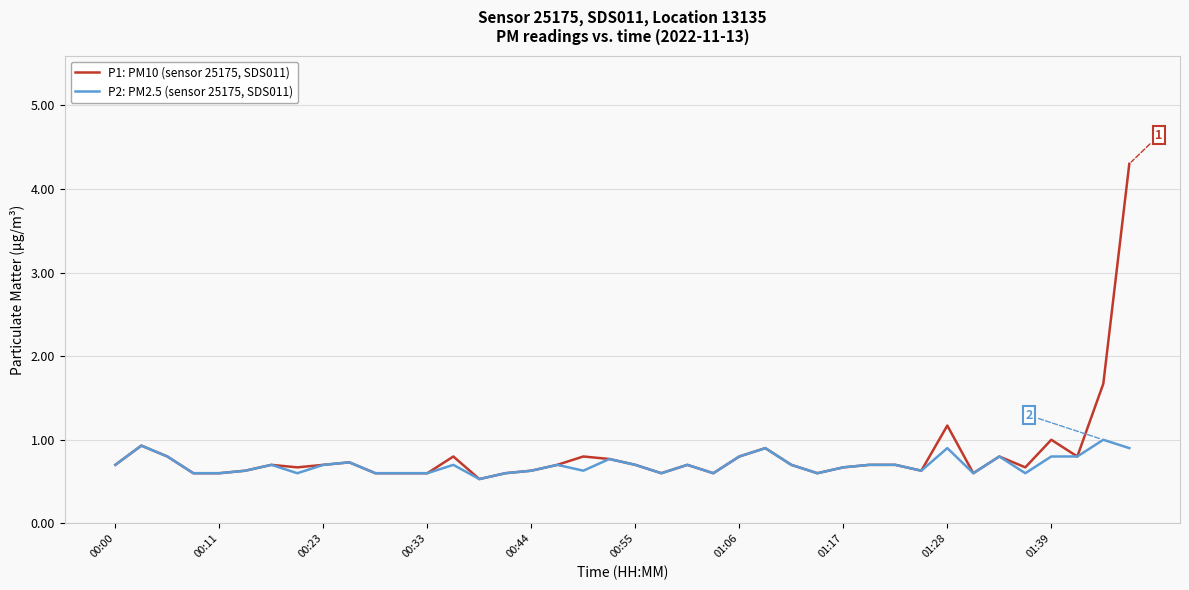

What is the maximum value for P2: PM2.5 (sensor 25175, SDS011)?

1.0